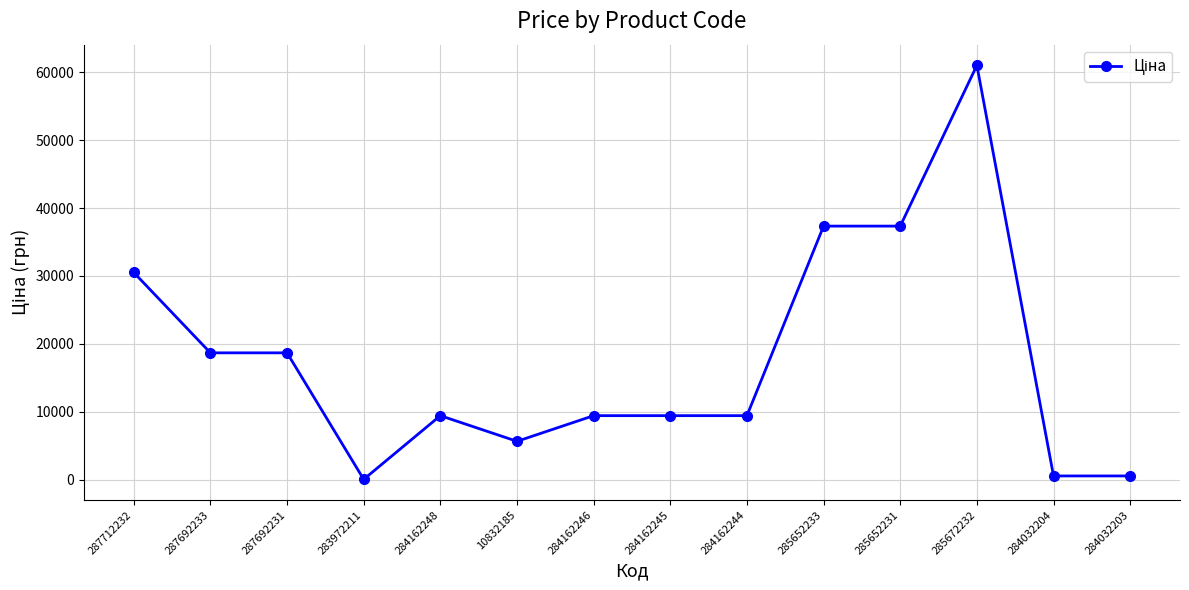

What value does the data have at 284162244?

9416.9